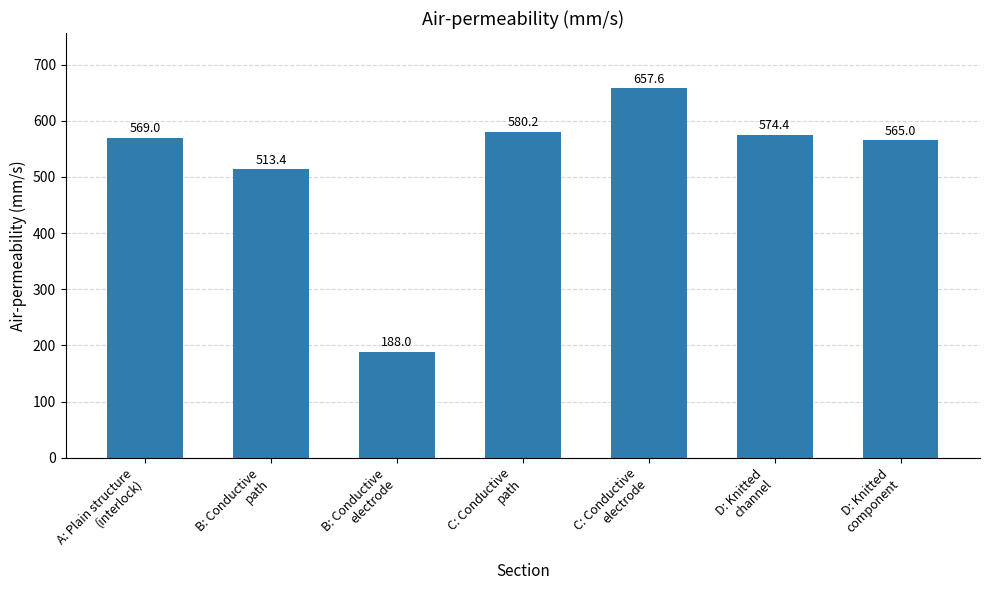

What is the difference between the values at A: Plain structure
(interlock) and B: Conductive
path?

55.6